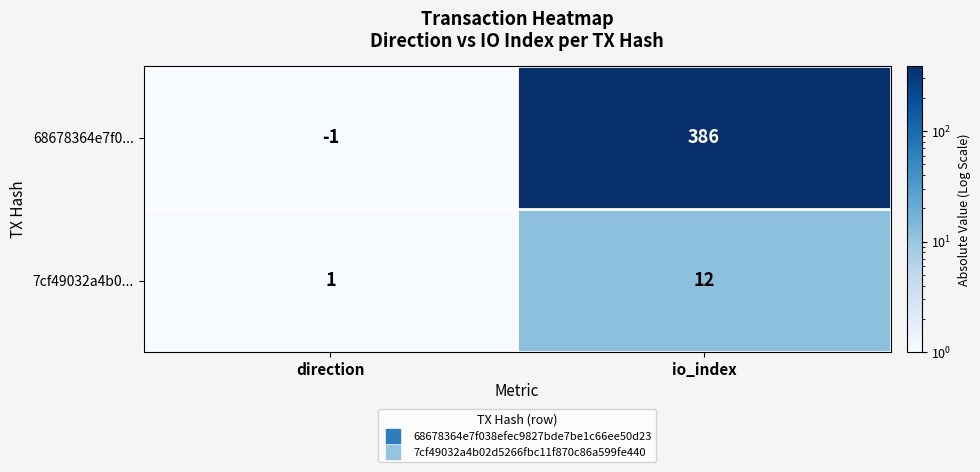

Rank the series at io_index from highest to lowest value.

68678364e7f0..., 7cf49032a4b0...